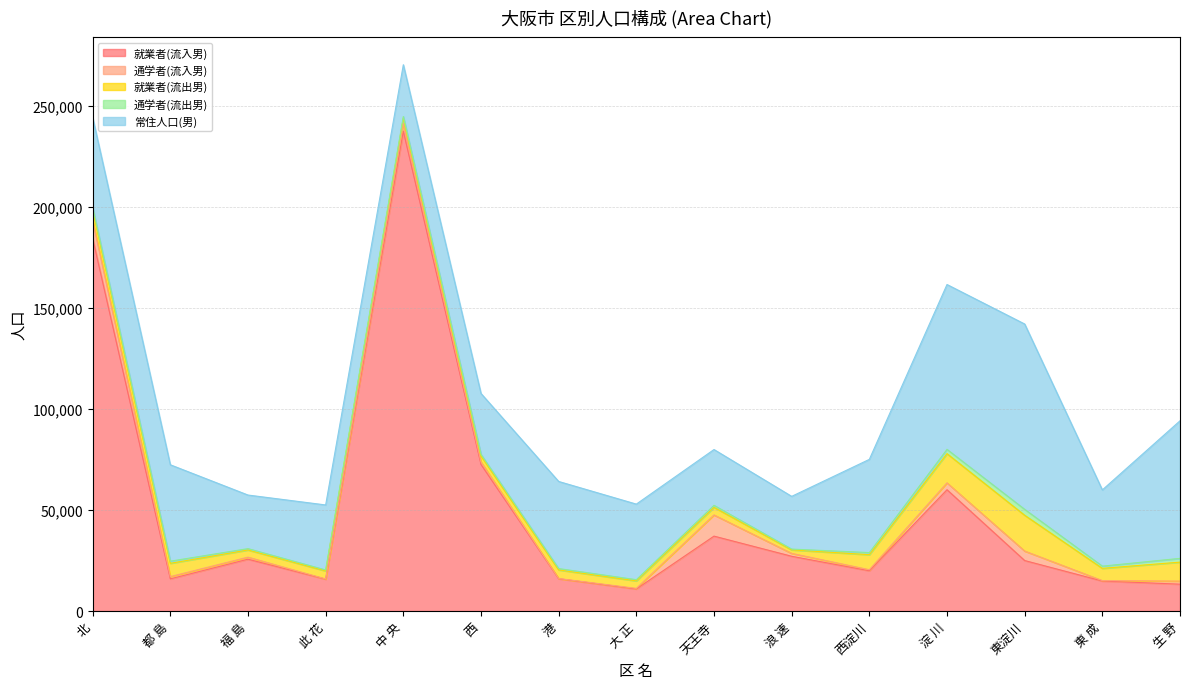

How many distinct data groups are displayed?

5